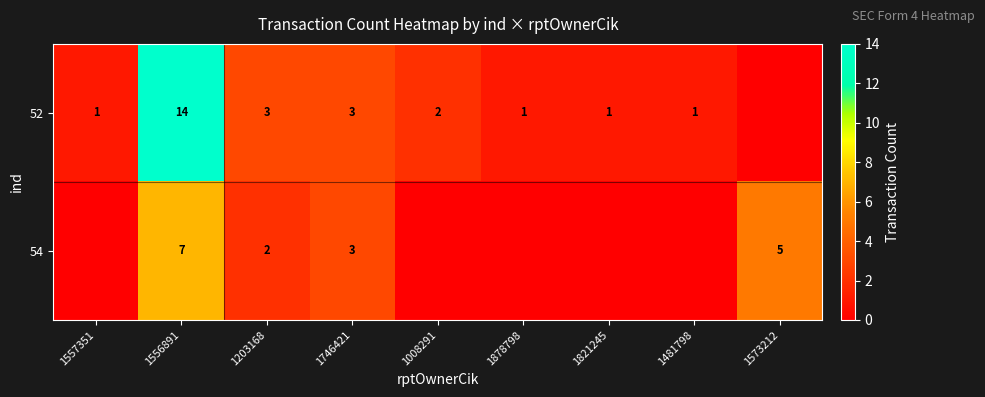

The 52 series shows 3 at 1746421. True or false?

True